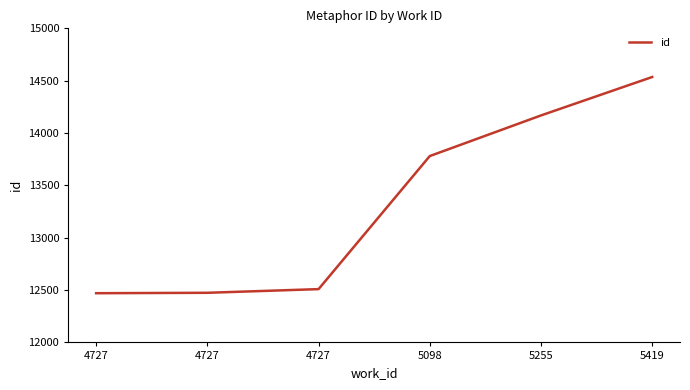

What is the average value?

13323